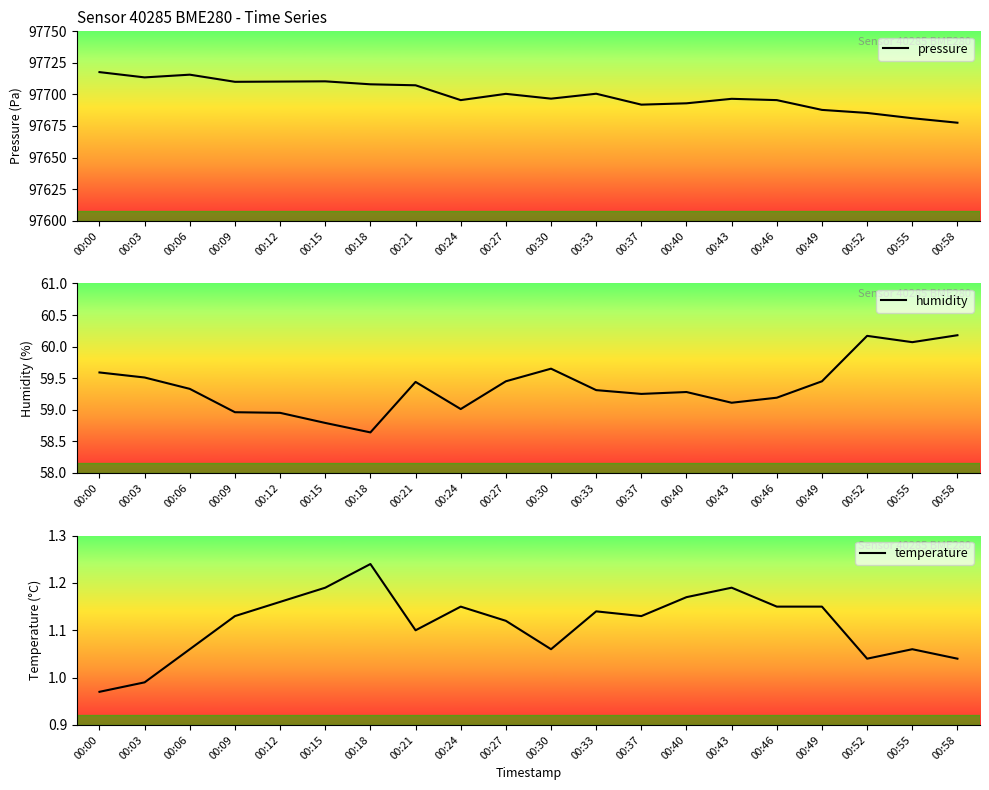

Reading right to left, list all the values displayed in this chart.

pressure: 97677.6	97681.2	97685.3	97687.8	97695.5	97696.5	97693.0	97691.9	97700.6	97696.7	97700.5	97695.5	97707.2	97708.0	97710.4	97710.2	97710.0	97715.7	97713.5	97717.7
humidity: 60.2	60.1	60.2	59.5	59.2	59.1	59.3	59.2	59.3	59.6	59.5	59.0	59.4	58.6	58.8	59.0	59.0	59.3	59.5	59.6
temperature: 1.0	1.1	1.0	1.1	1.1	1.2	1.2	1.1	1.1	1.1	1.1	1.1	1.1	1.2	1.2	1.2	1.1	1.1	1.0	1.0